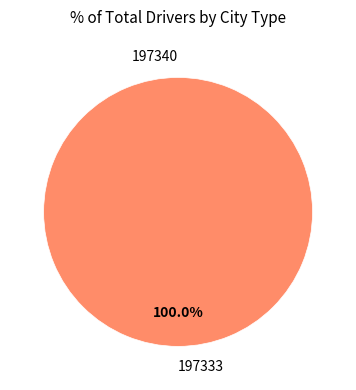

To the nearest percent, what percentage of the pie is 197333?

100%